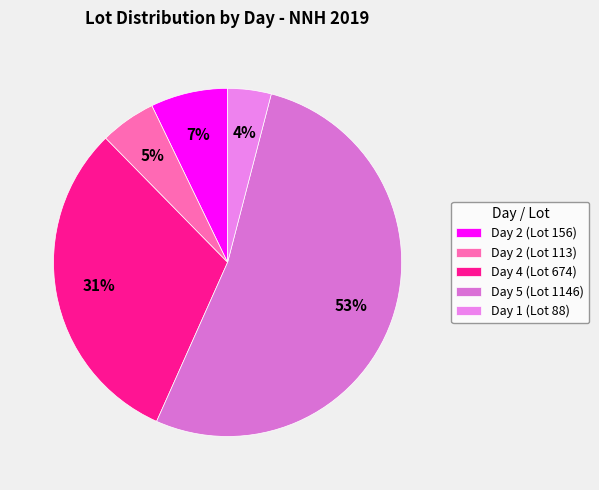

To the nearest percent, what is the combined percentage of Day 2 (Lot 113) and Day 4 (Lot 674)?

36%